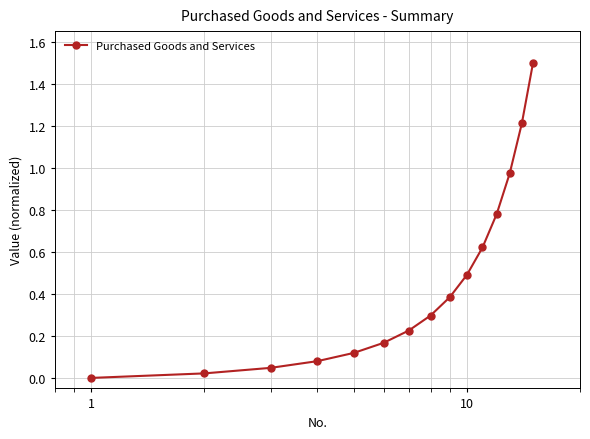

True or false: there are more than 1 points higher than both neighbors.

False